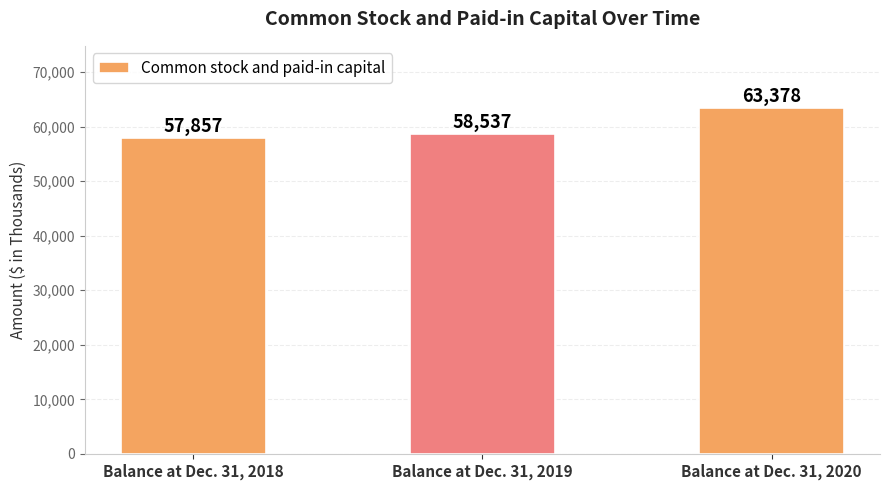

What is the sum of the values at Balance at Dec. 31, 2020 and Balance at Dec. 31, 2019?

121915